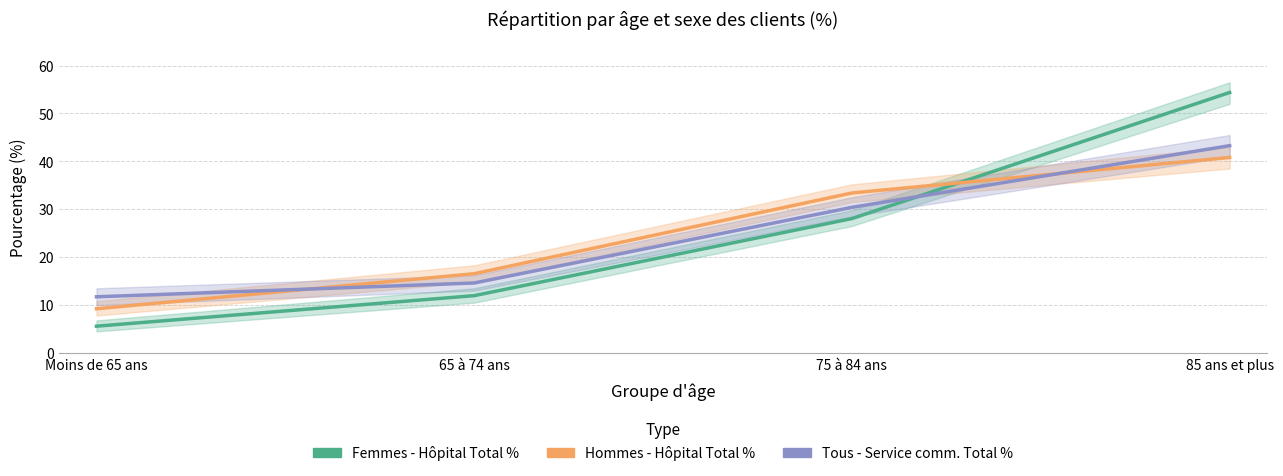

How many intersections are there between Hommes - Hôpital Total % and Tous - Service comm. Total %?

2